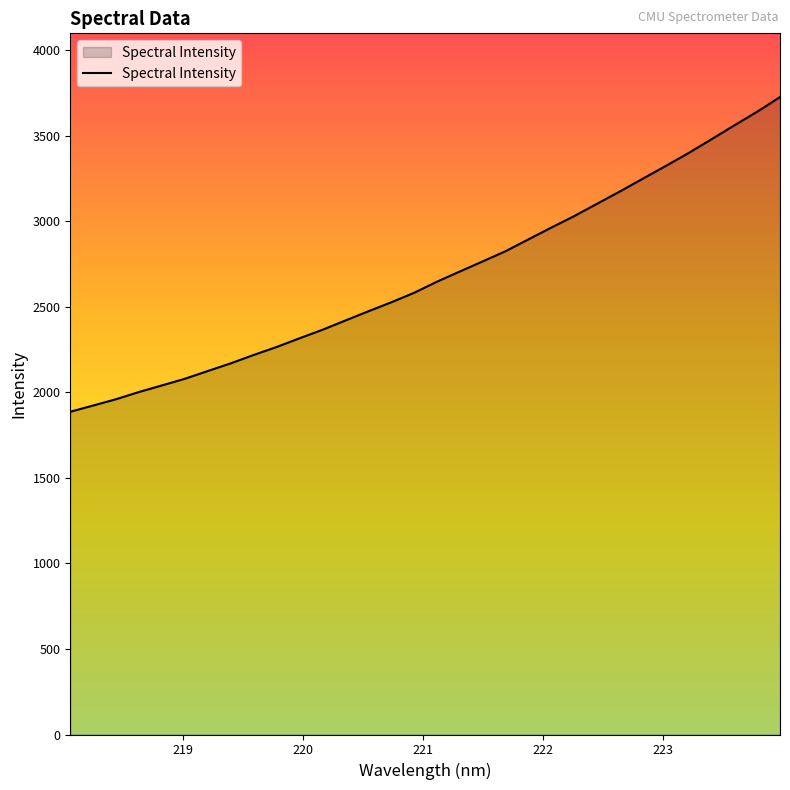

What is the smallest value displayed?

1886.6